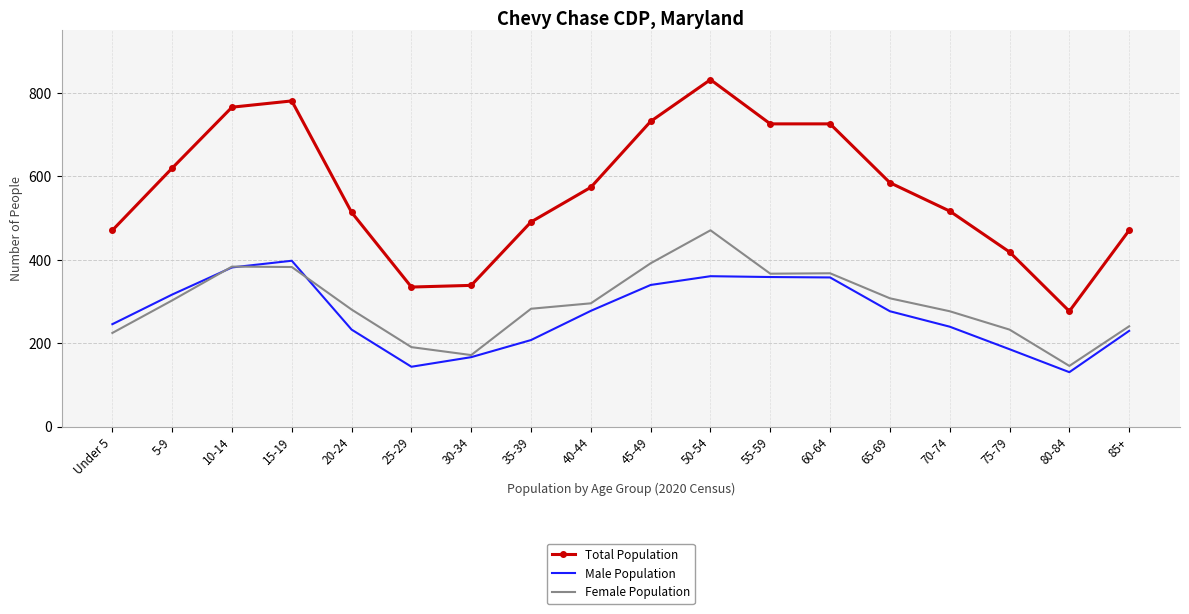

What is the approximate value of Male Population at 60-64?

358